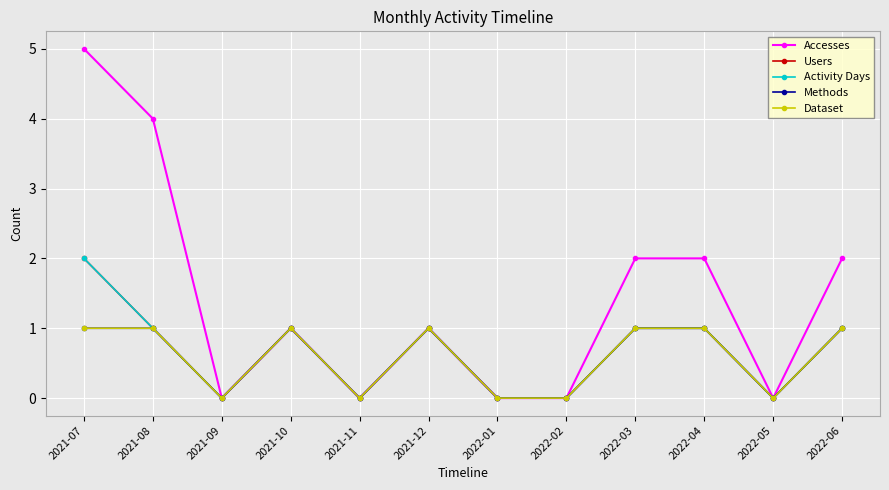

Is this an area chart (filled region under the line)?

No